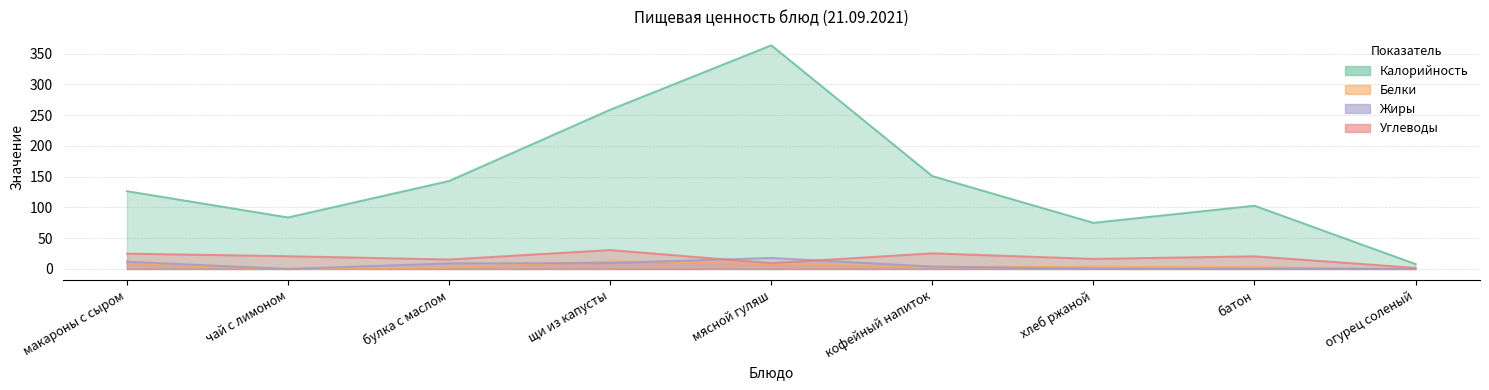

What is the total value across all series at мясной гуляш?

399.0